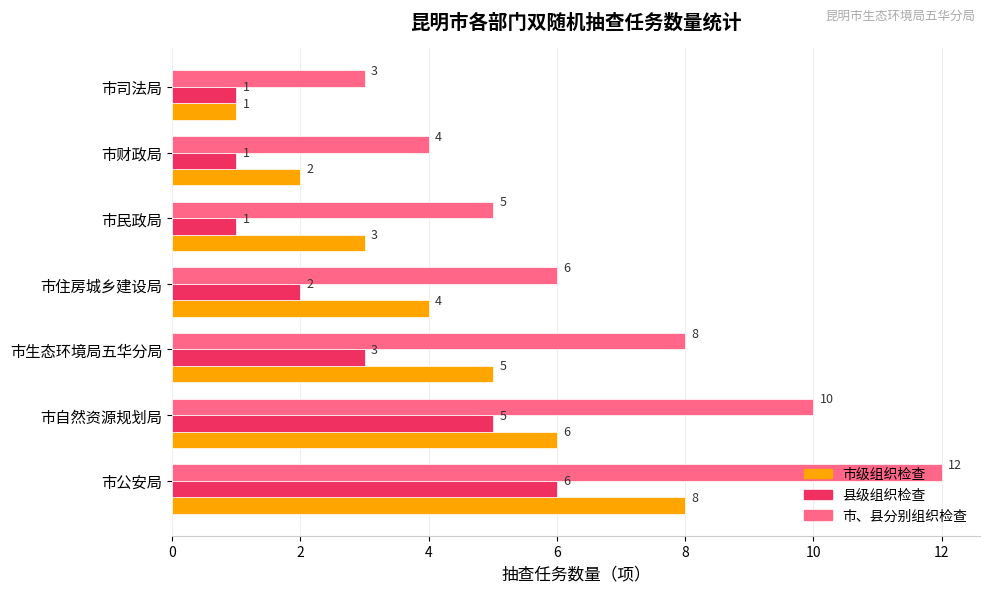

Rank the series by their average value, from highest to lowest.

市、县分别组织检查, 市级组织检查, 县级组织检查